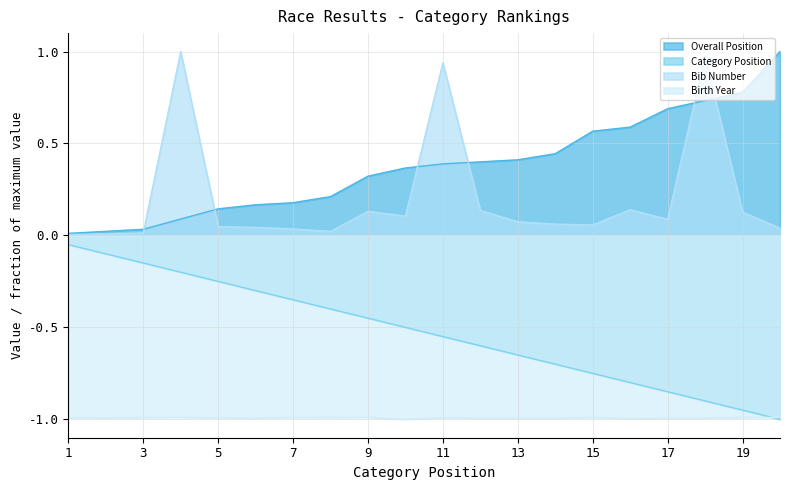

What is the value of the Overall Position point at the 15th from the left?

0.6